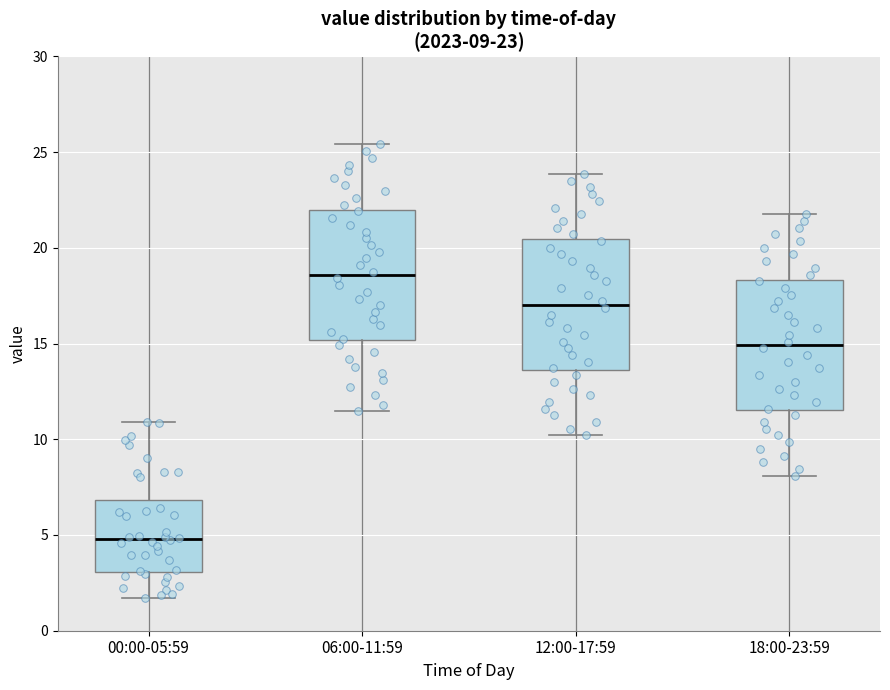

Which box has the highest median line?

06:00-11:59